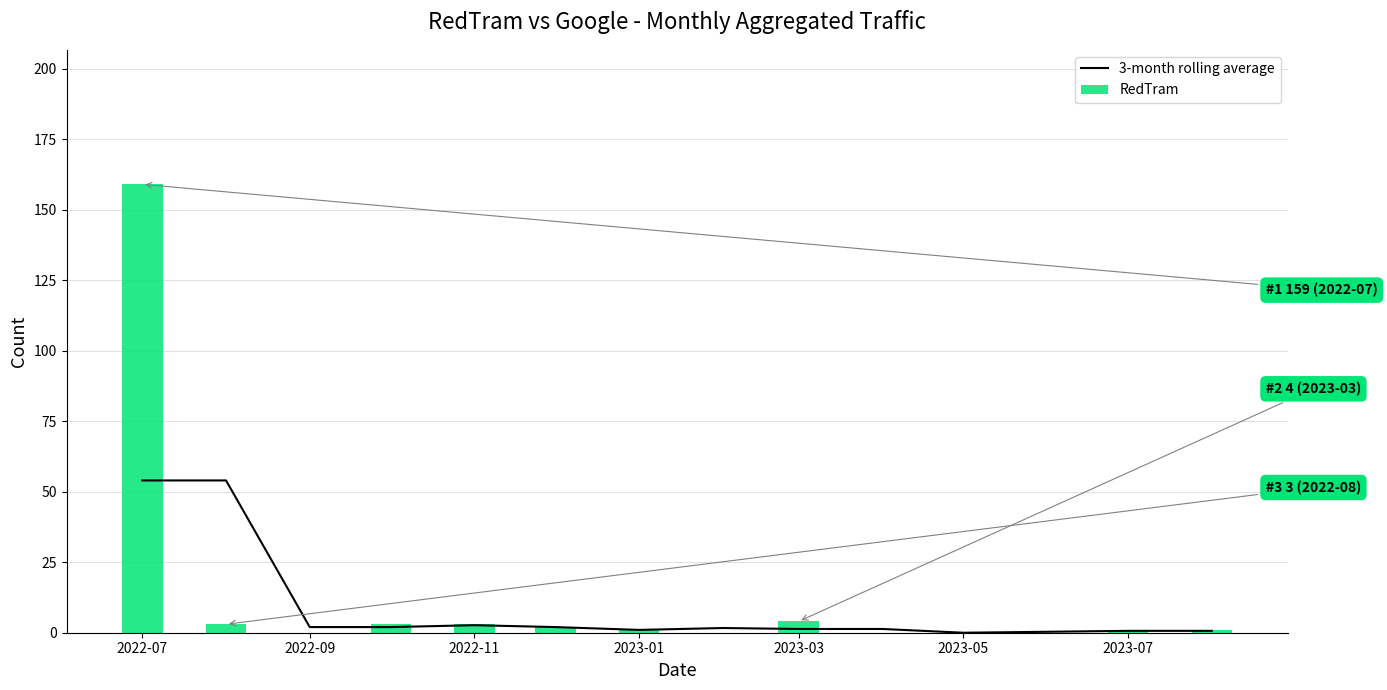

What is the sum of all 3-month rolling average values?

123.7